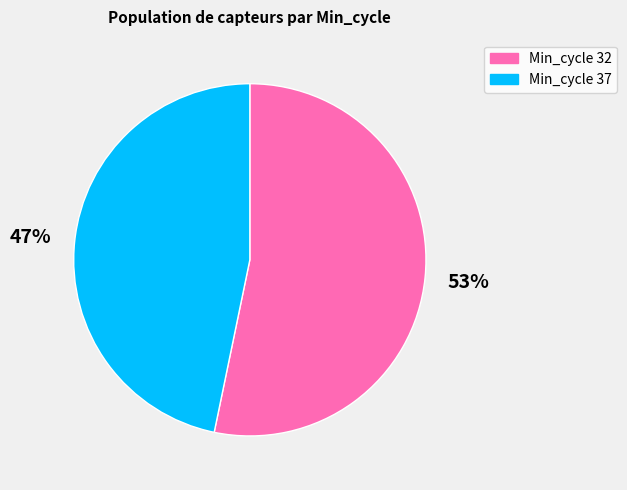

Rank the categories by value from lowest to highest.

Min_cycle 37, Min_cycle 32